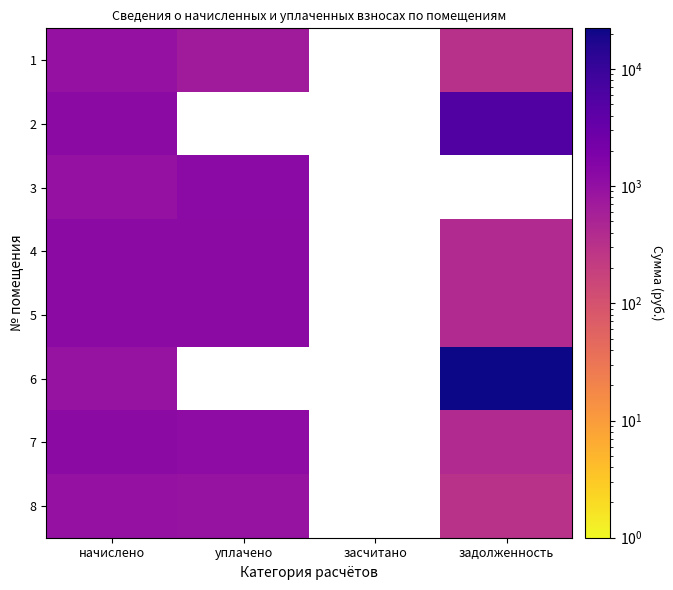

Is it true that 5 equals 1870.6 at начислено?

False